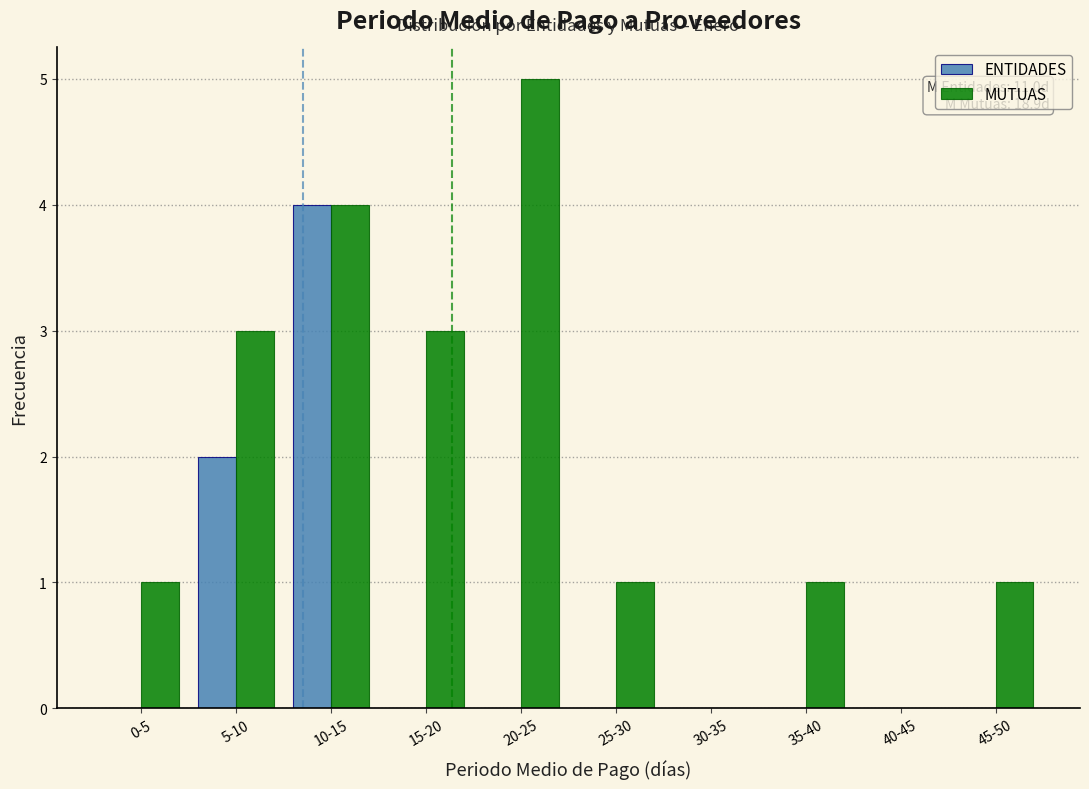

At which label does ENTIDADES reach its peak?

10-15